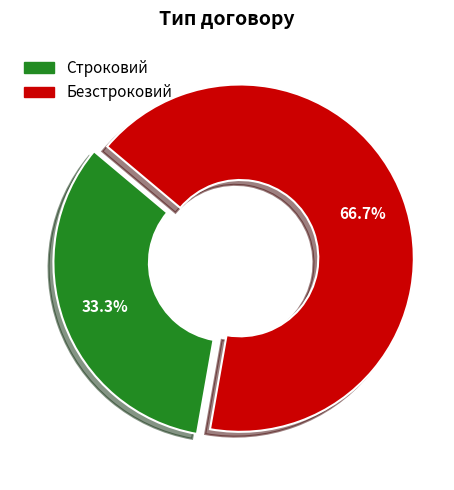

True or false: Строковий accounts for 21% of the total.

False